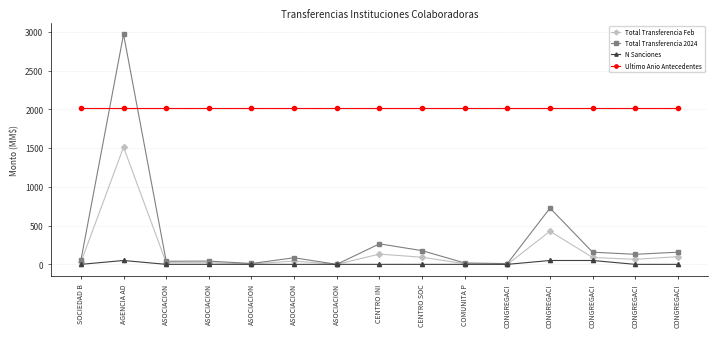

Is this an area chart (filled region under the line)?

No